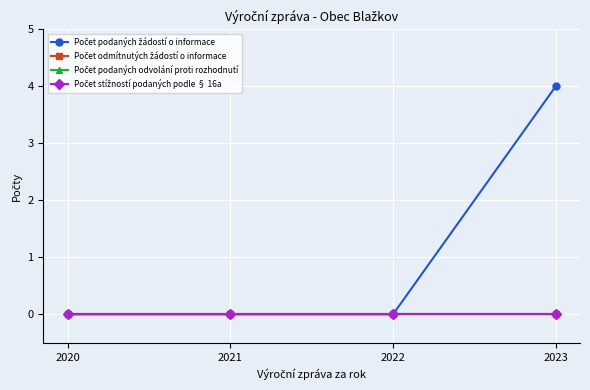

Between 2021 and 2022, which series saw the biggest shift?

Počet podaných žádostí o informace